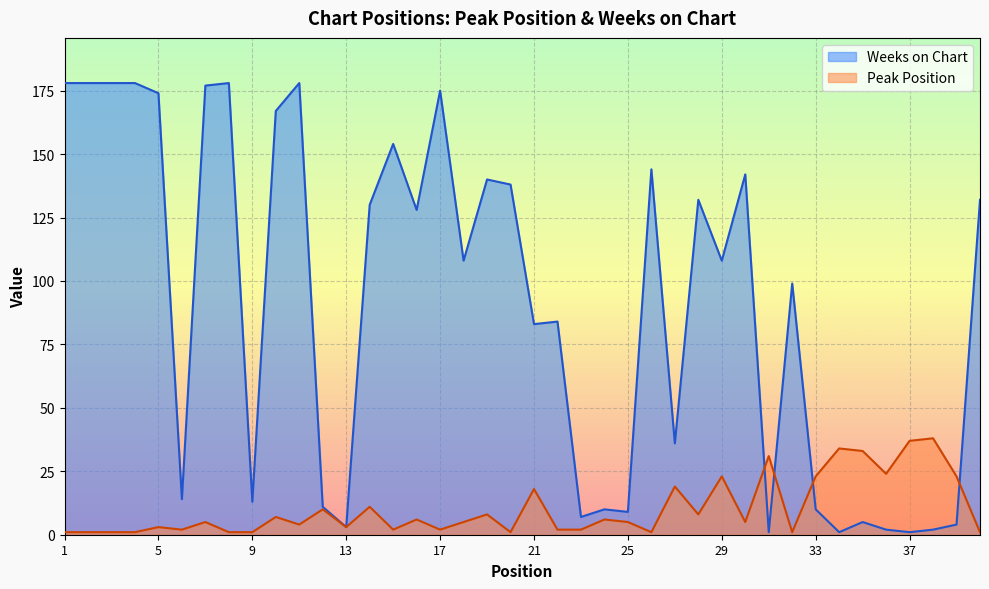

What is the value of the Weeks on Chart point at the 32nd from the left?

99